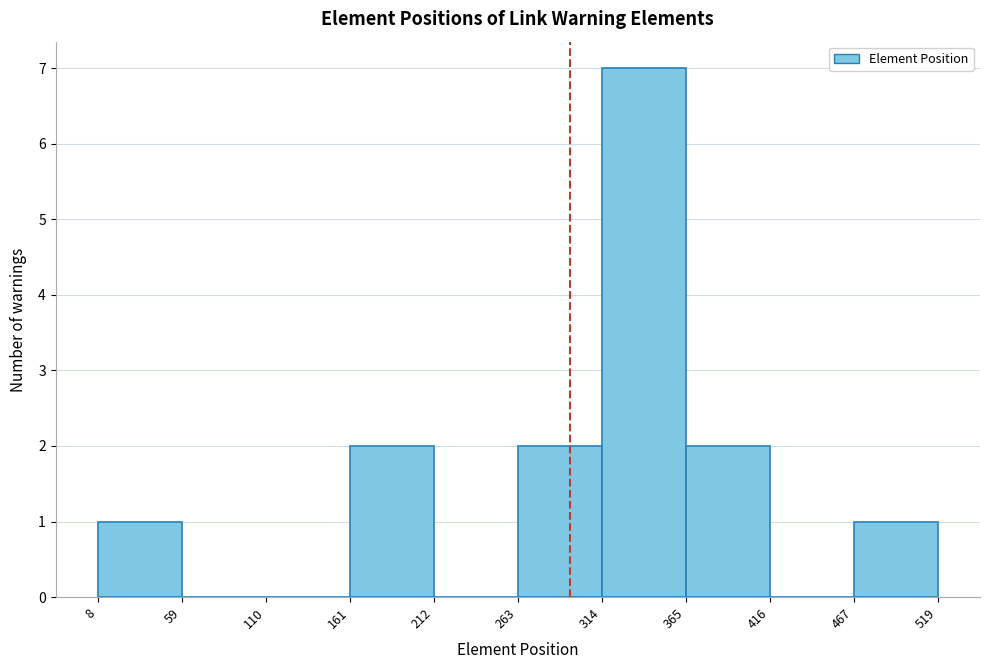

Reading left to right, transcribe this chart: for each bar, give the range it covers on the x-axis and its height. The values are not printed on the chart, so give them approximately, as read against the axis.

8 to 59: 1
59 to 110: 0
110 to 161: 0
161 to 212: 2
212 to 263: 0
263 to 314: 2
314 to 365: 7
365 to 416: 2
416 to 467: 0
467 to 519: 1